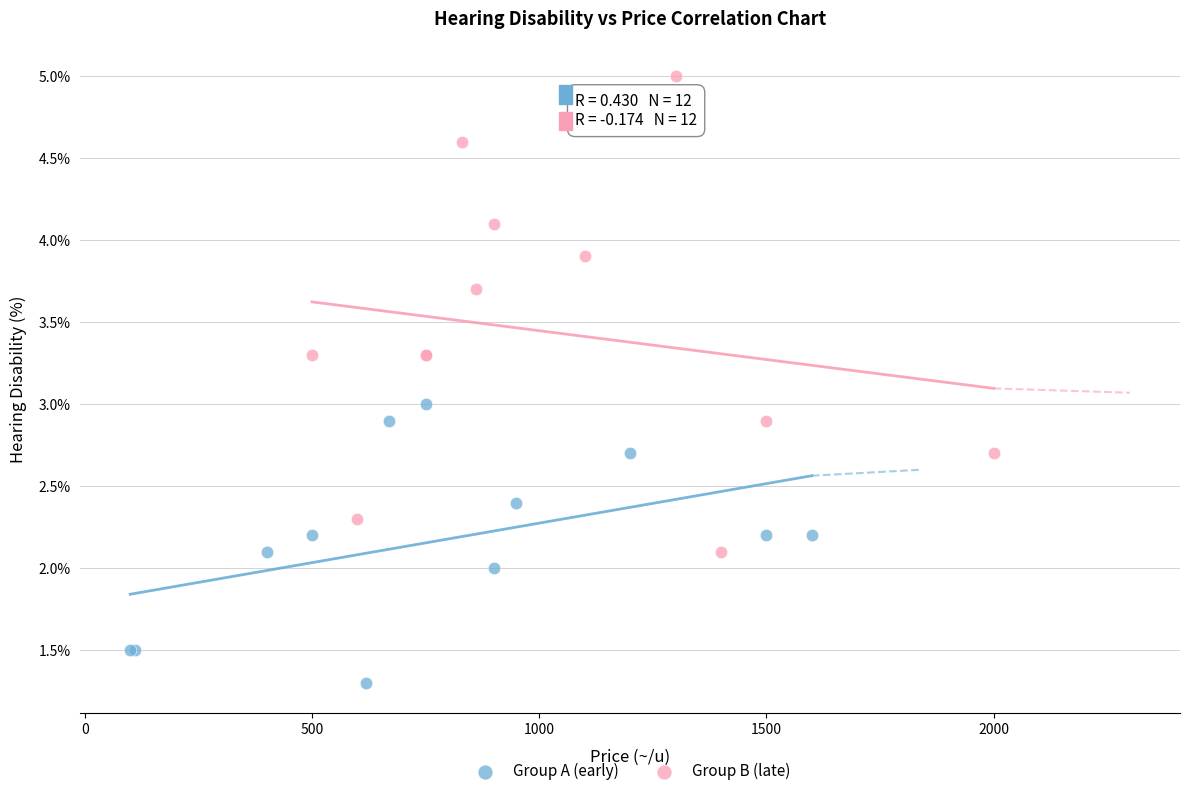

Which series reaches the maximum Y coordinate?

Group B (late)